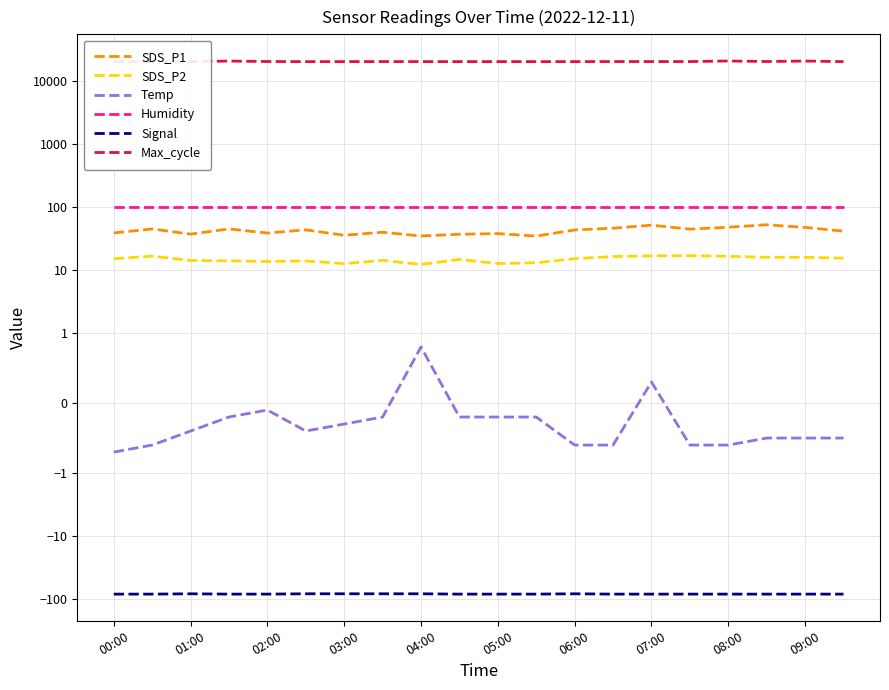

Does the chart display data point markers on the line(s)?

No